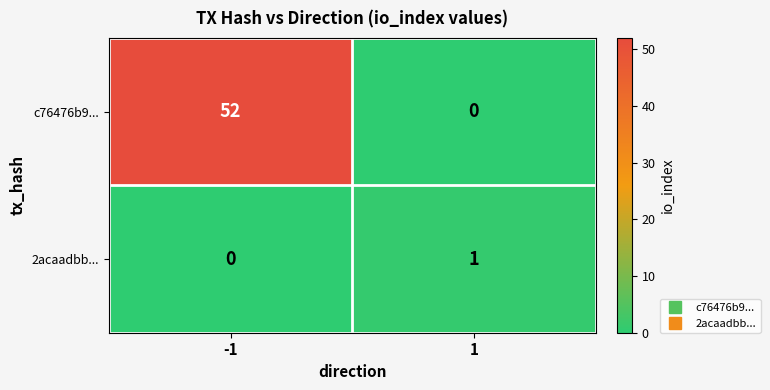

What is the spread (max minus min) of values at 1?

1